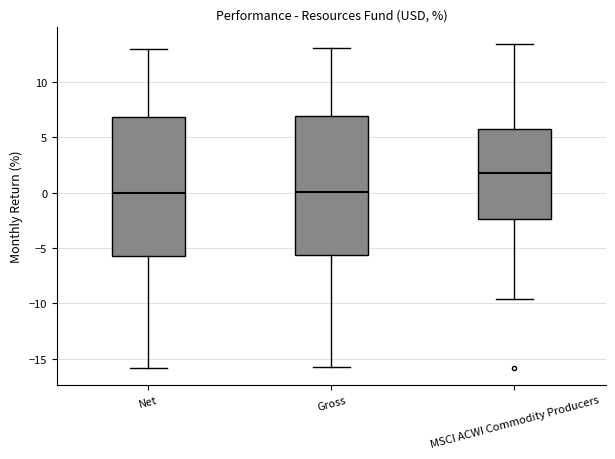

Where does the median line of the box for Net sit on the y-axis? The values are not printed on the chart, so give them approximately, as read against the axis.

0.0